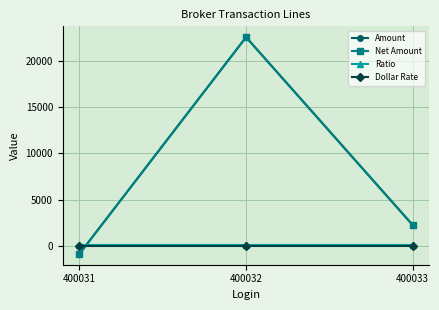

Does the chart have visible grid lines?

Yes